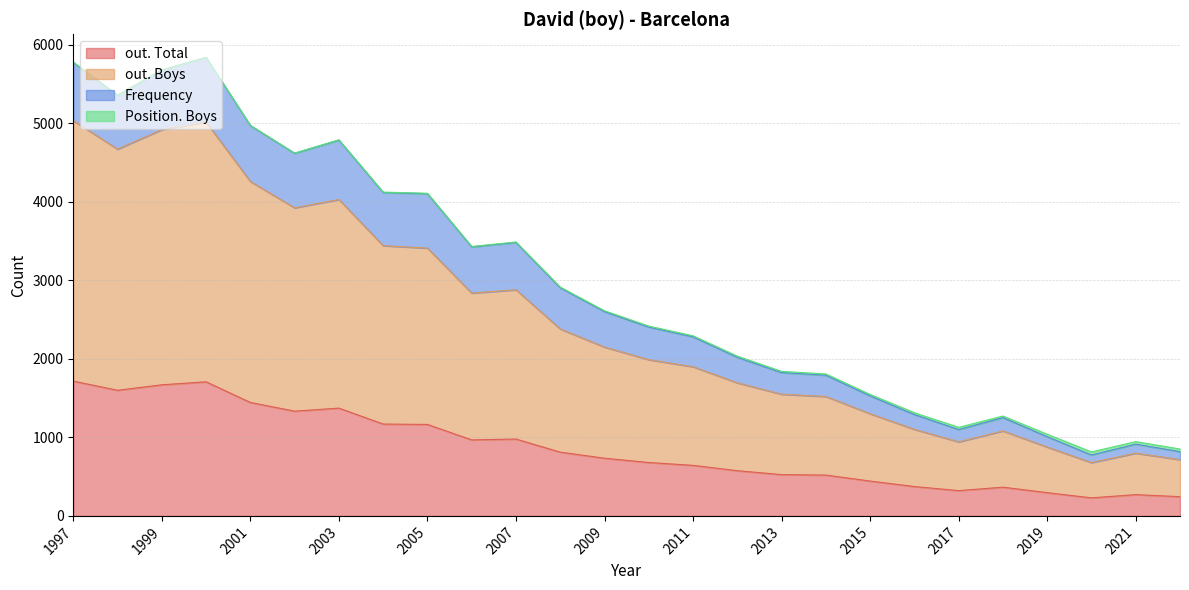

True or false: Frequency and out. Boys intersect in this chart.

False